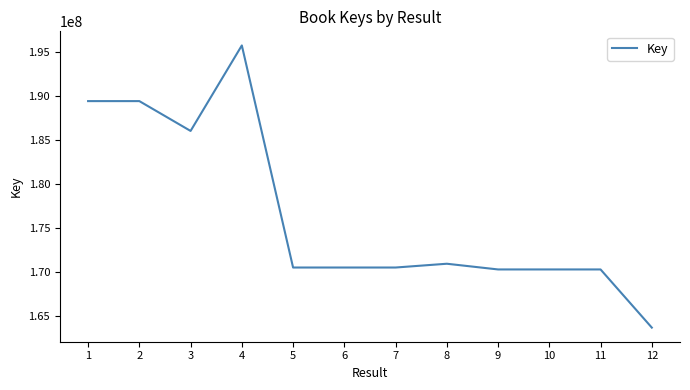

The value at 8 is 170933941. True or false?

True